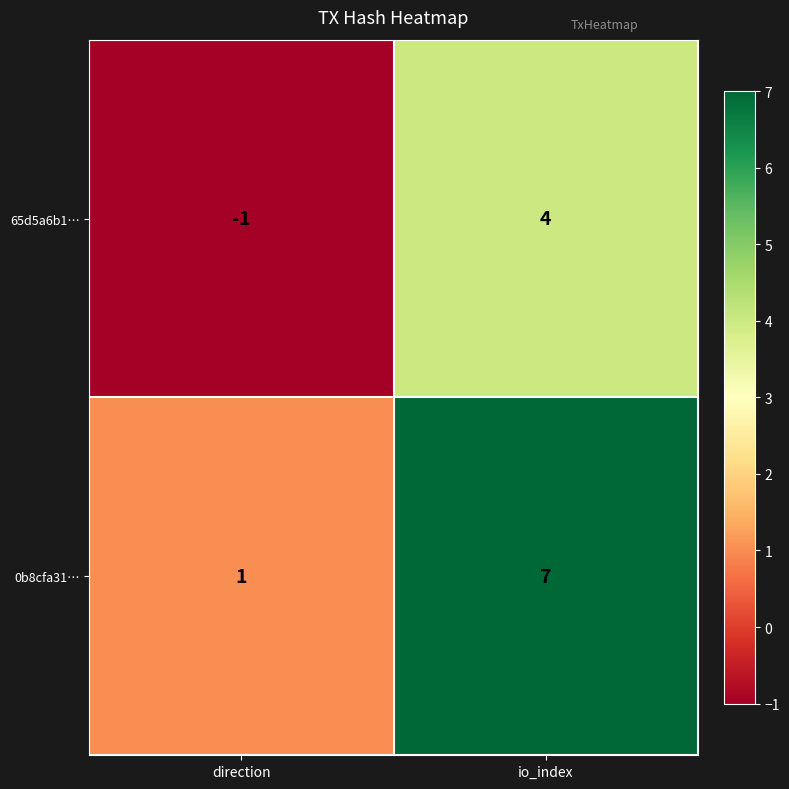

What is the sum of the 65d5a6b1… values at direction and io_index?

3